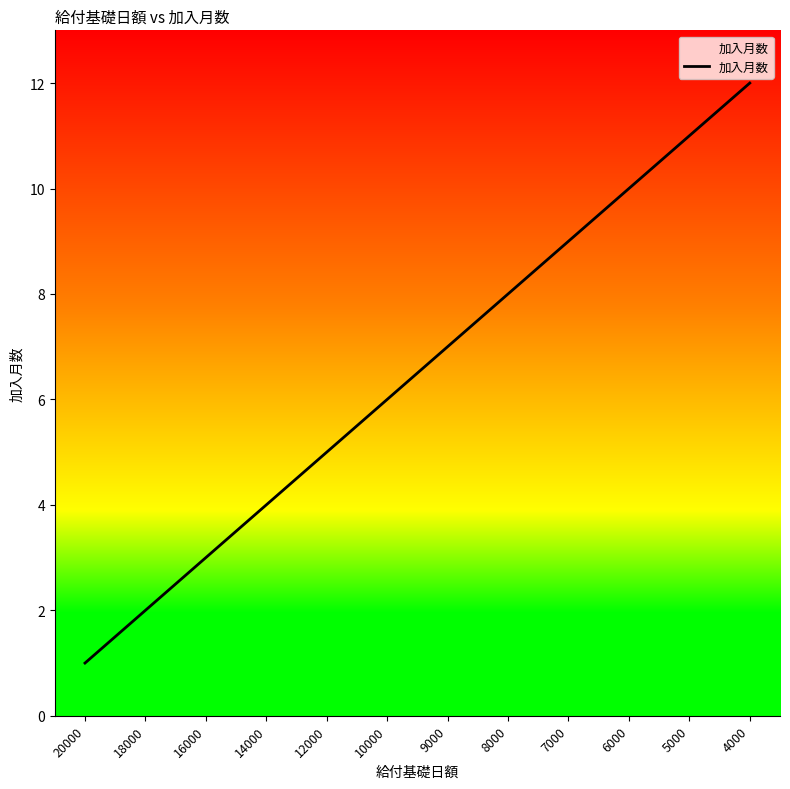

The chart shows a value of 2 at 18000. True or false?

True